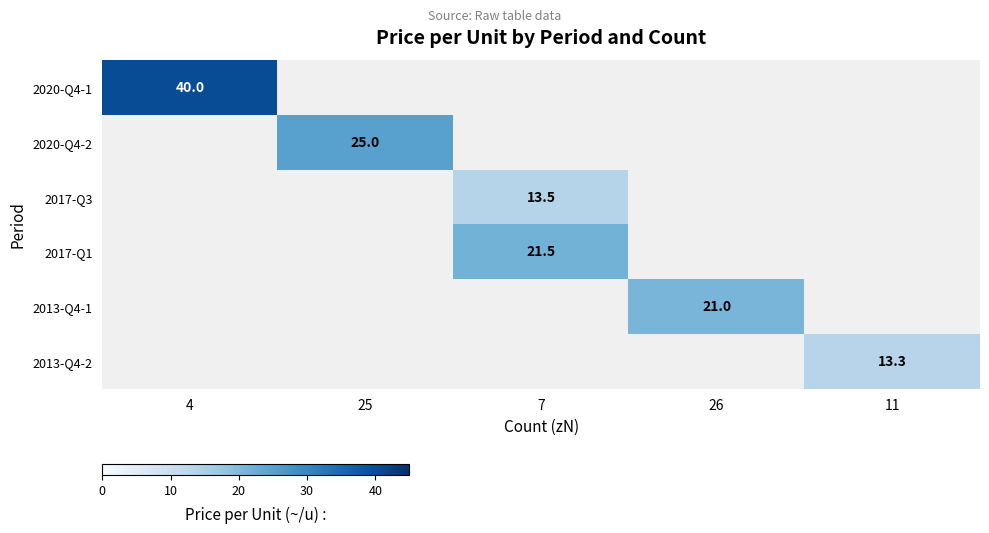

True or false: 2013-Q4-2 has a value of 13.3 at 11.

True